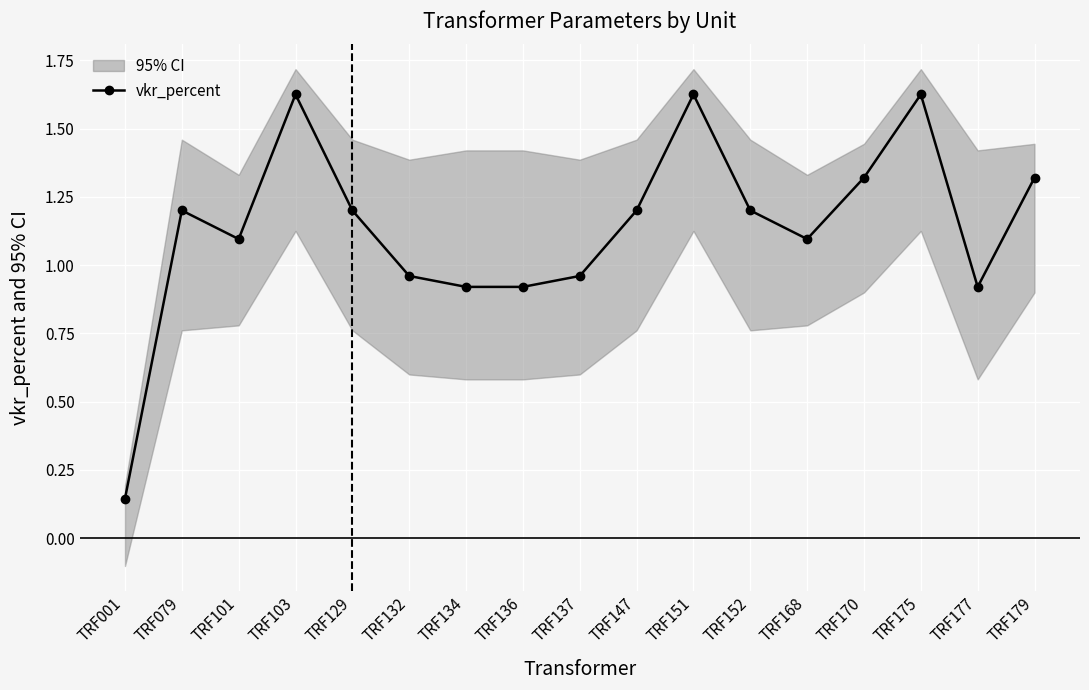

List the labels in order of value, largest first.

TRF103, TRF151, TRF175, TRF170, TRF179, TRF079, TRF129, TRF147, TRF152, TRF101, TRF168, TRF132, TRF137, TRF134, TRF136, TRF177, TRF001